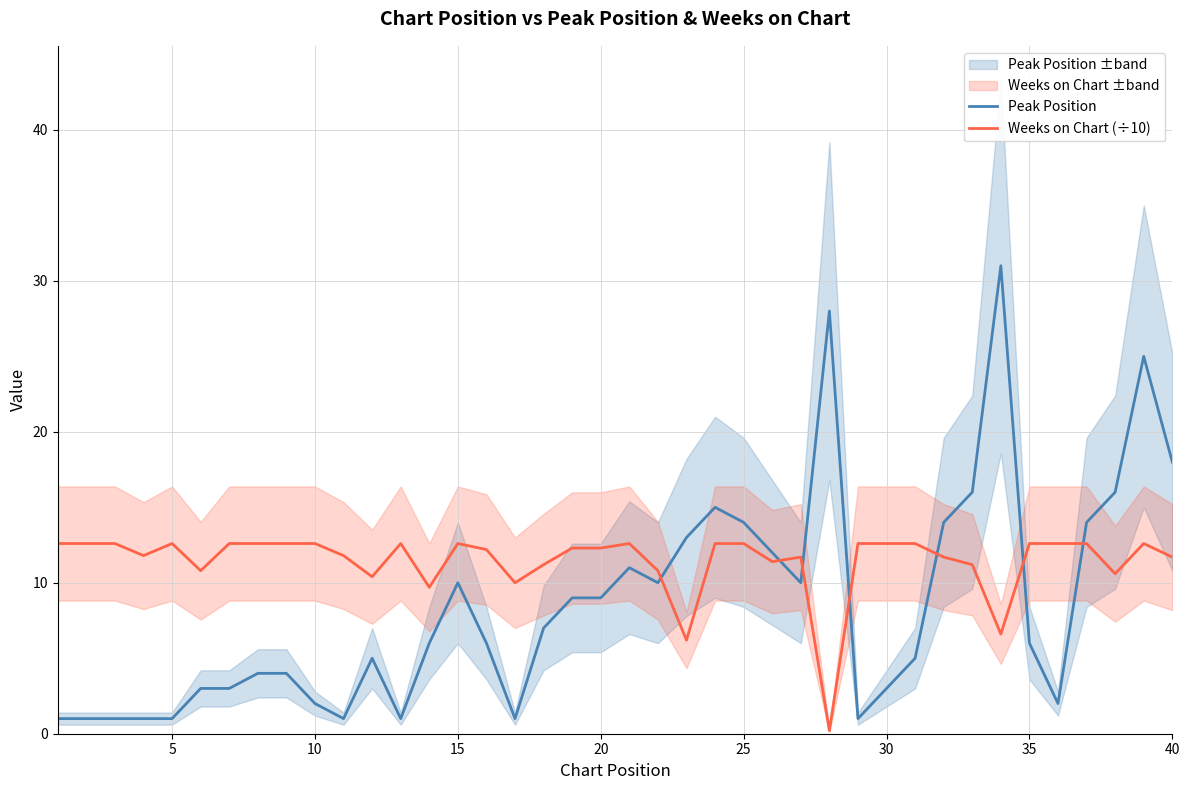

Which series has the largest total across all categories?

Weeks on Chart (÷10)